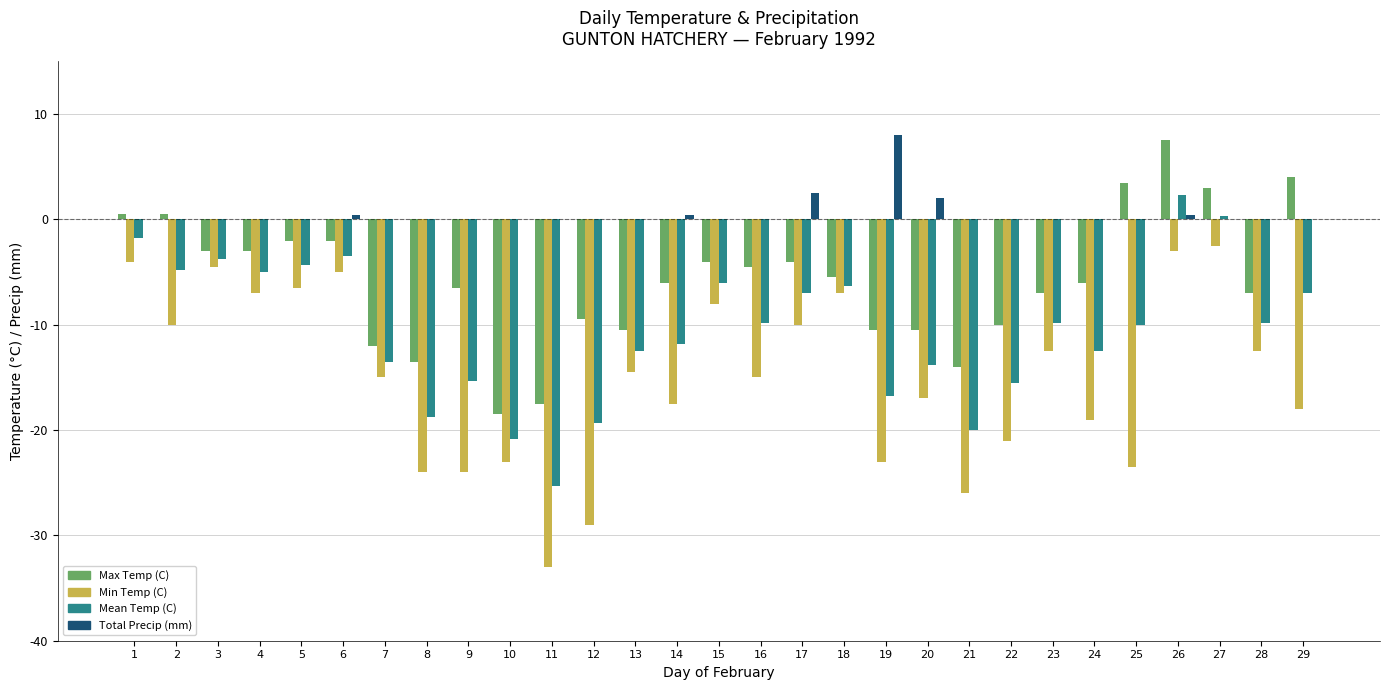

How many series are shown in this chart?

4